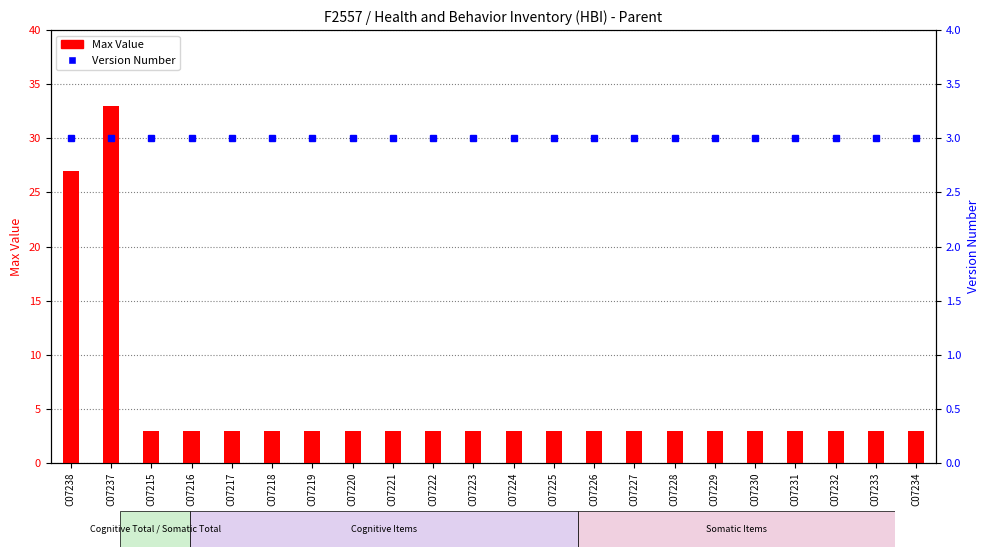

Which series has the widest spread of values?

Max Value